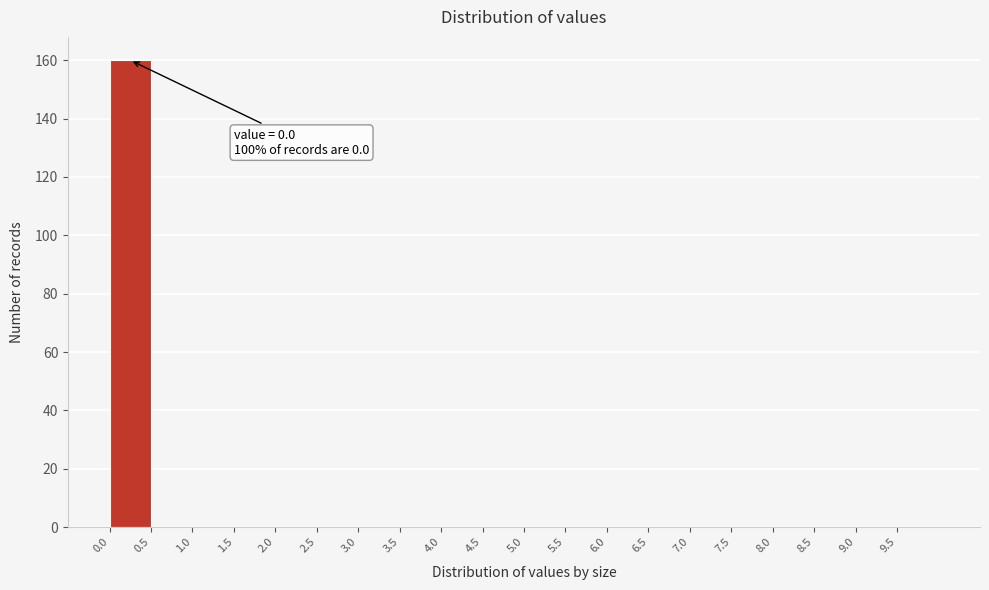

Over which range of the x-axis is the bar tallest?

0.0 to 0.5